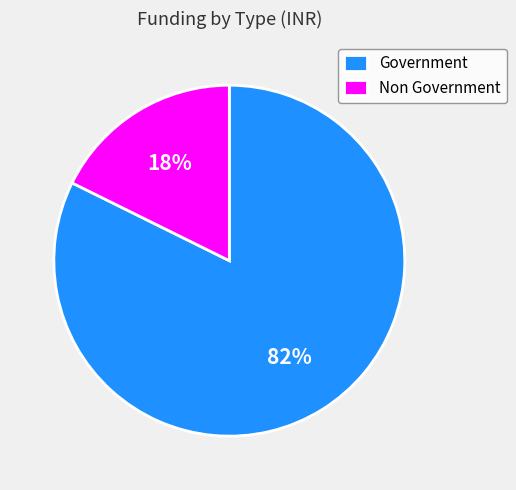

Rank the categories by value from lowest to highest.

Non Government, Government